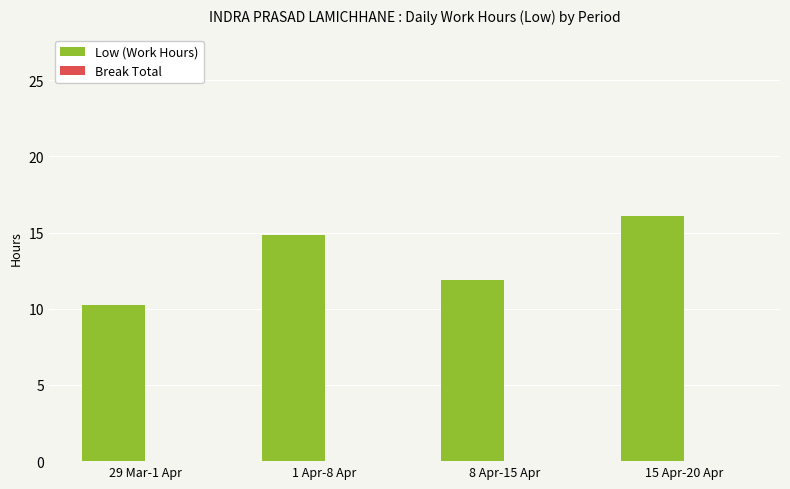

What is the average value?

13.3